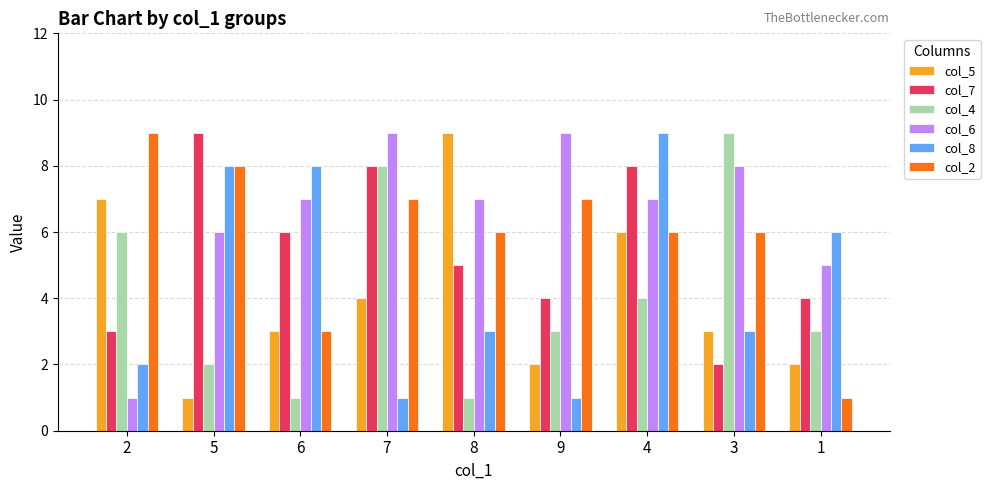

Does the chart contain stacked bars?

No